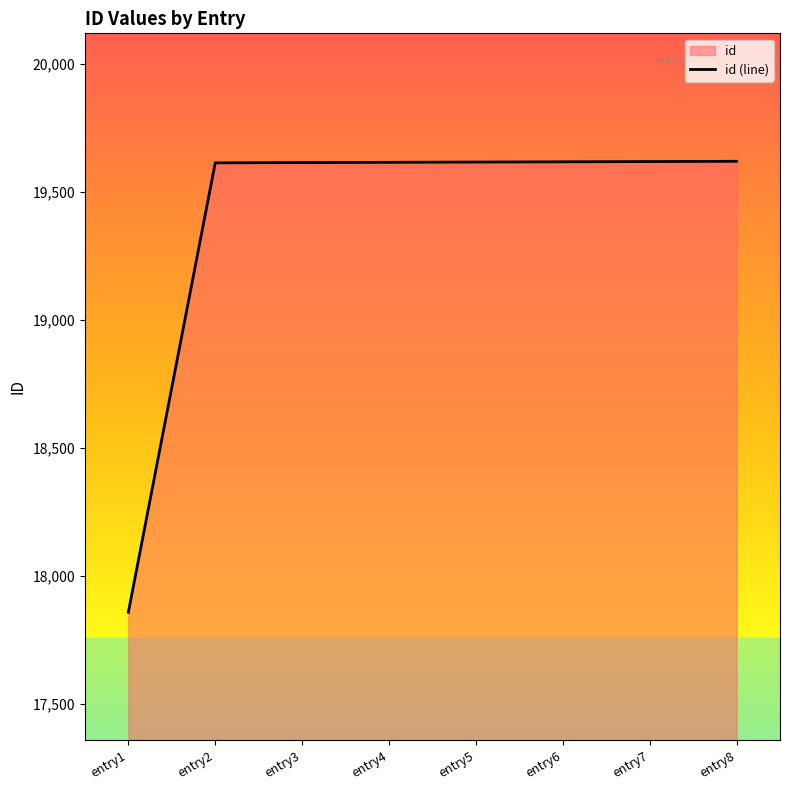

What is the smallest value displayed?

17858